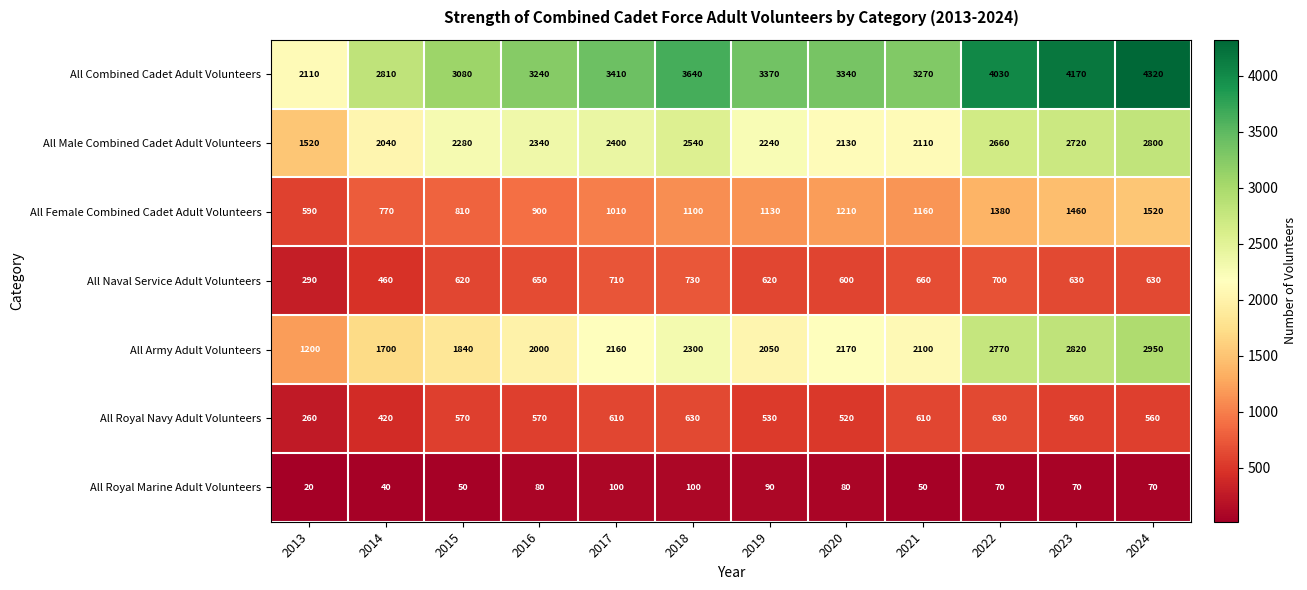

Between 2016 and 2020, which series saw the biggest shift?

All Female Combined Cadet Adult Volunteers